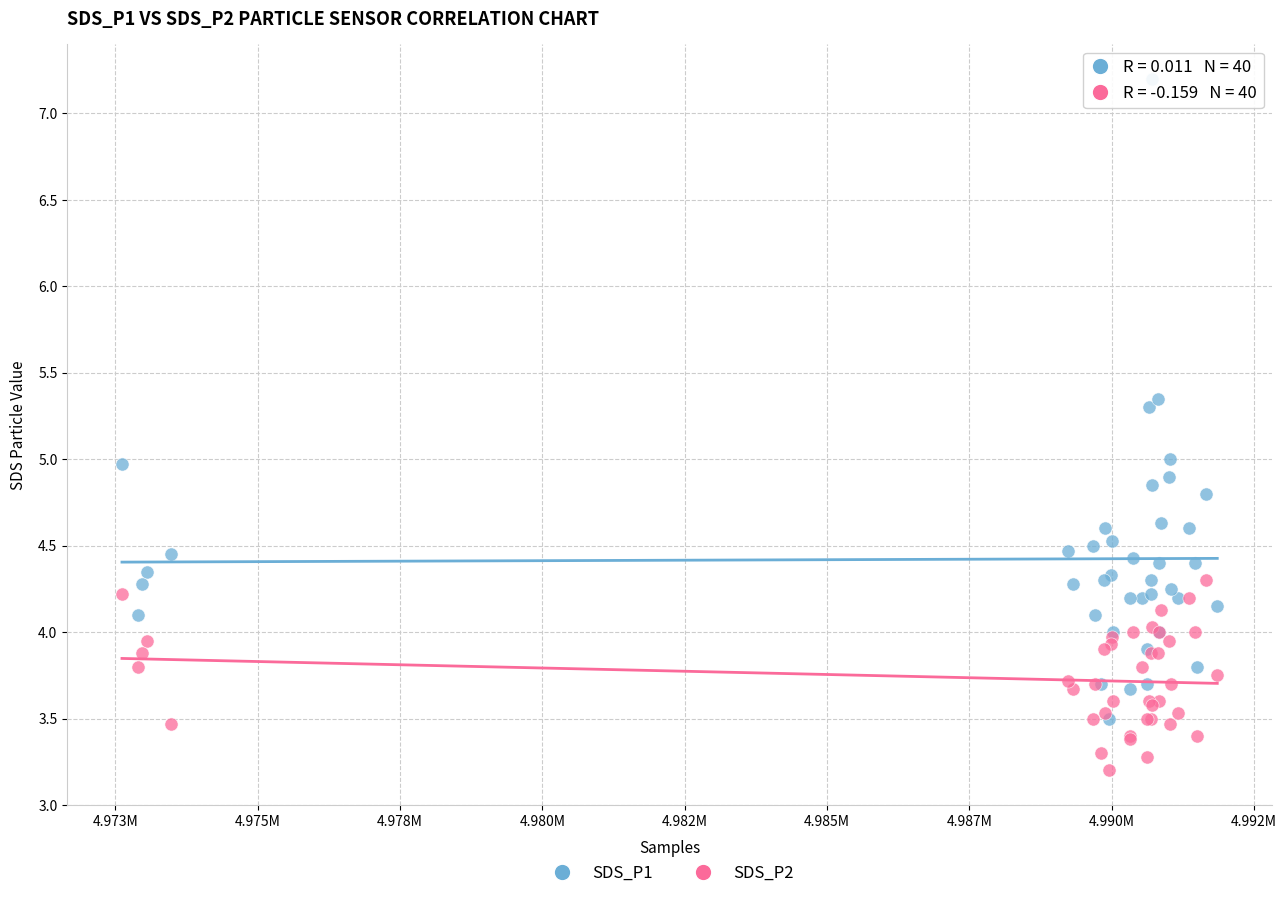

In the SDS_P2 series, what Y value is closest to 3?

3.2